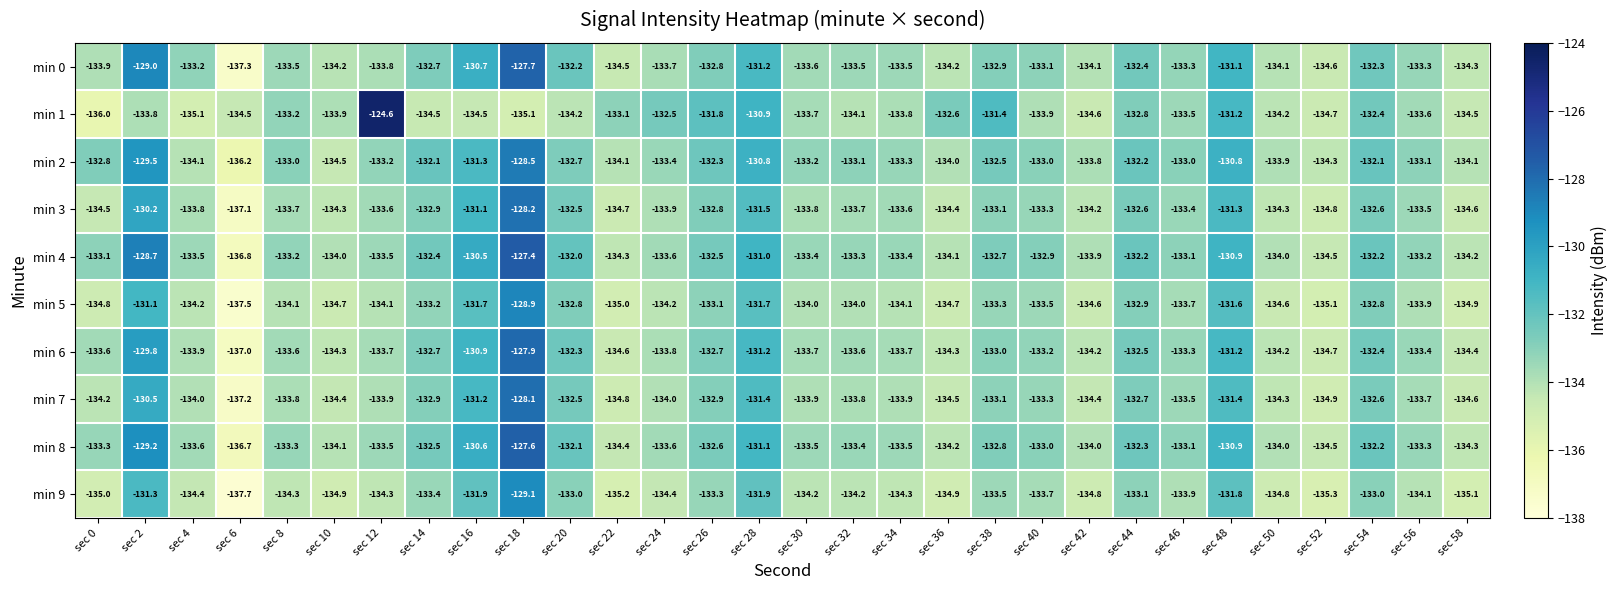

What is the difference between the maximum and second lowest values in the min 8 series?

6.9